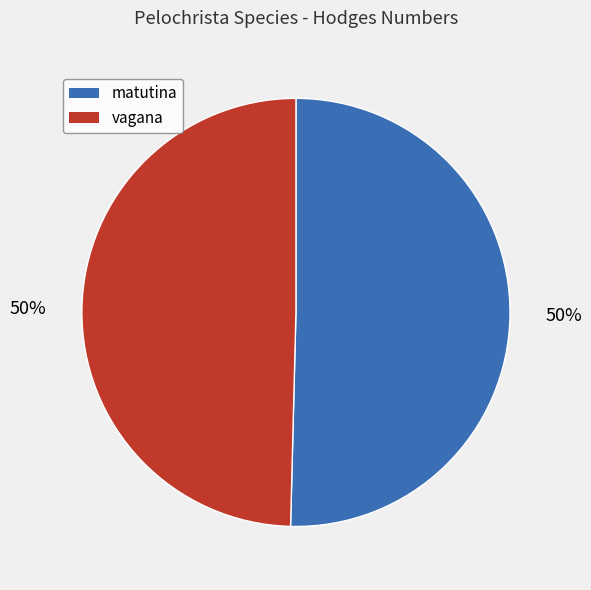

To the nearest percent, what is the combined percentage of vagana and matutina?

100%